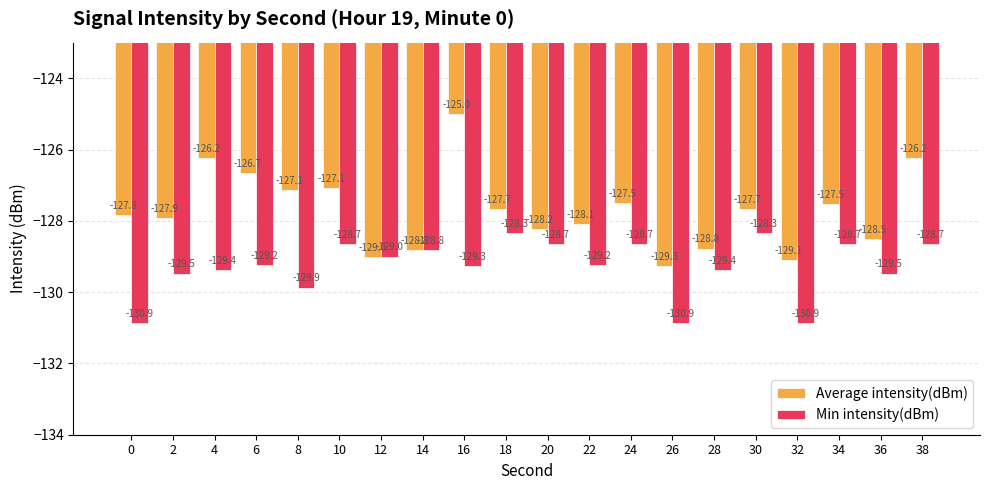

What value does the Min intensity(dBm) series have at 12?

-129.0